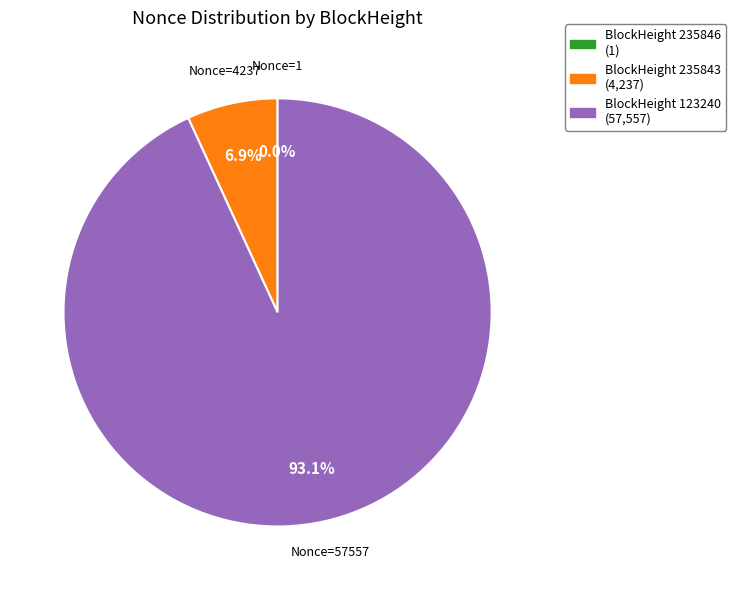

Which slice represents more than half of the pie?

BlockHeight 123240 (57,557)